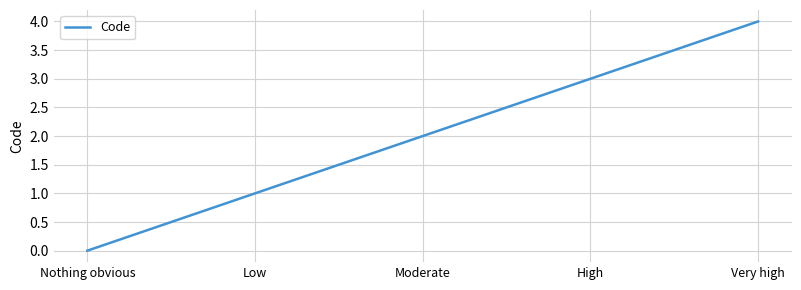

The chart shows a value of 5 at High. True or false?

False